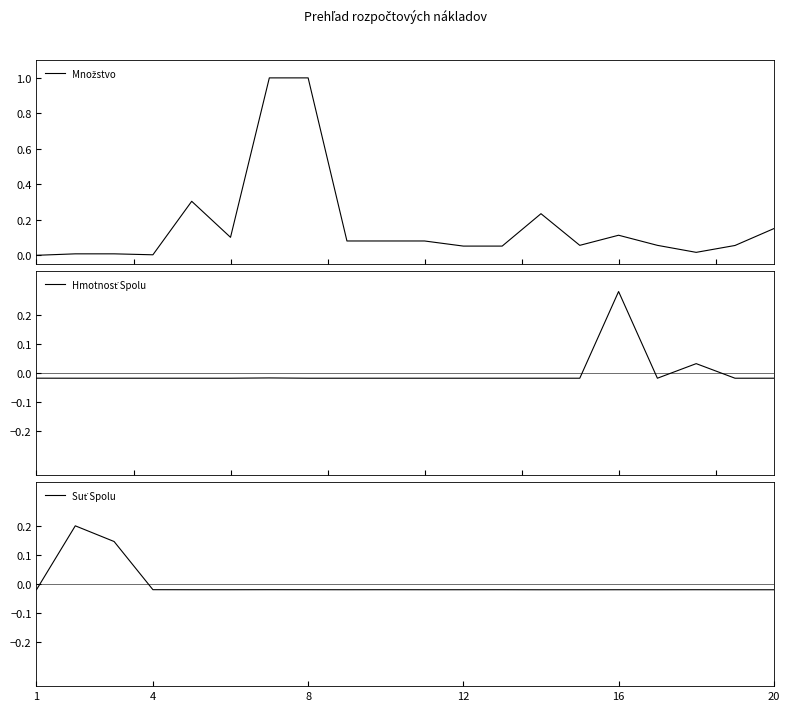

How many interior local peaks does the Suť Spolu series have?

6